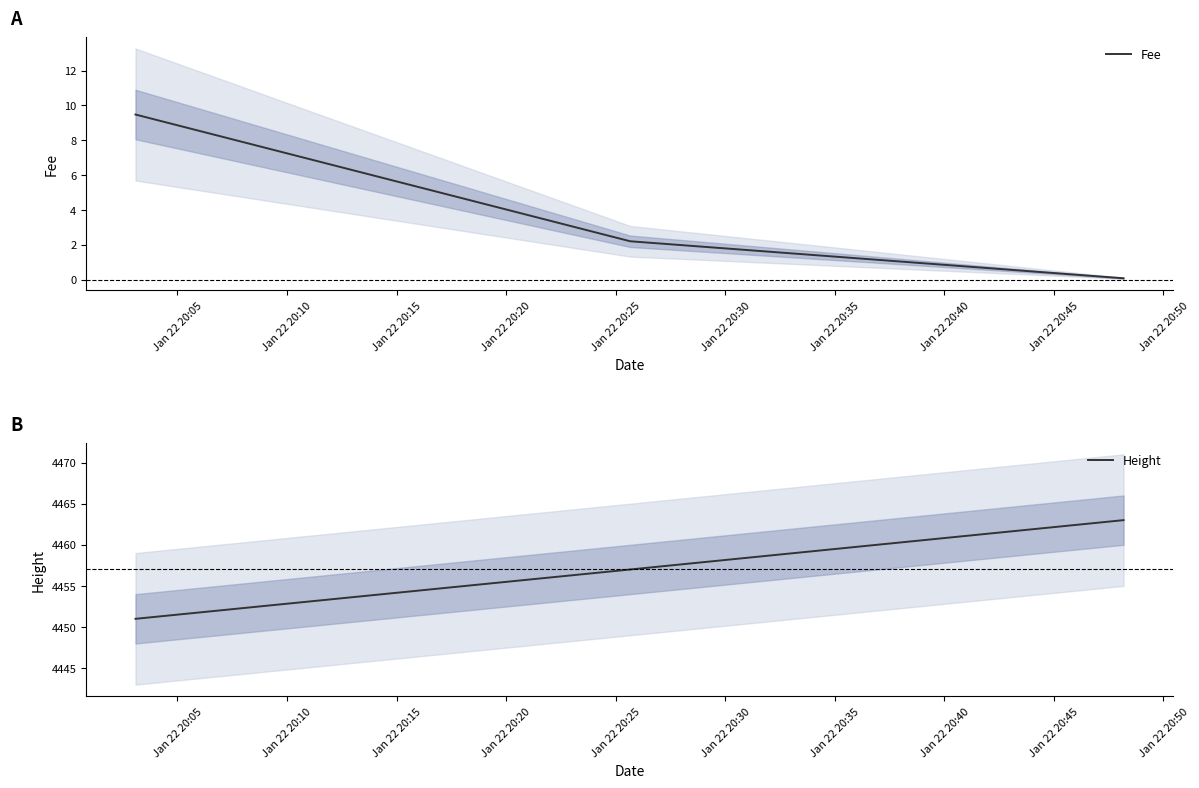

What is the value of the Fee point at the 1st from the left?

9.5